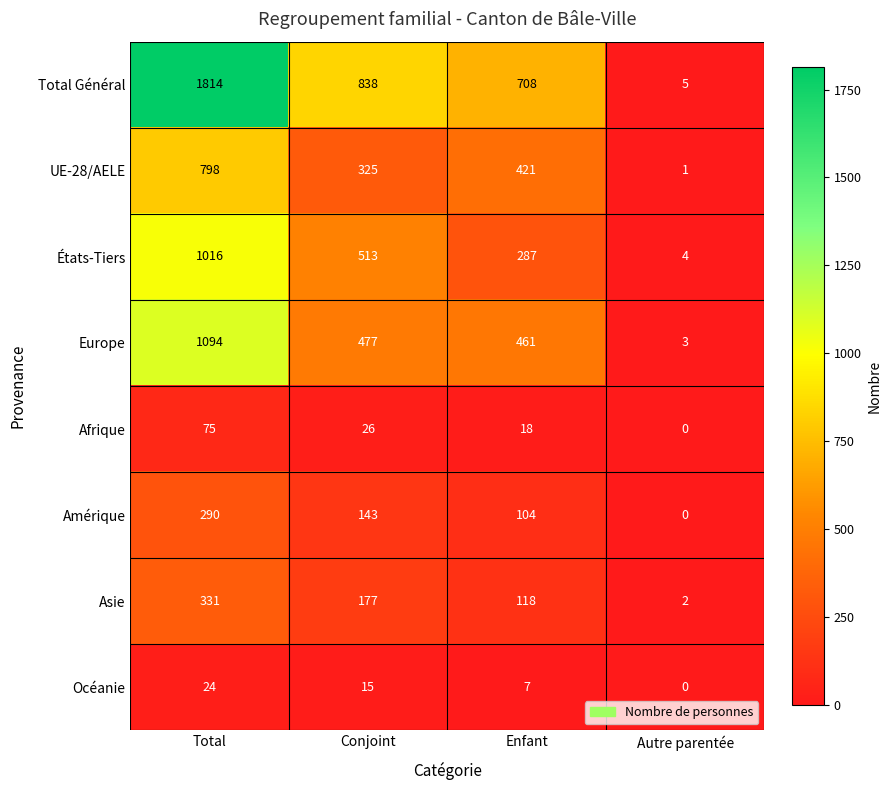

Which category has the highest value across all series?

Total